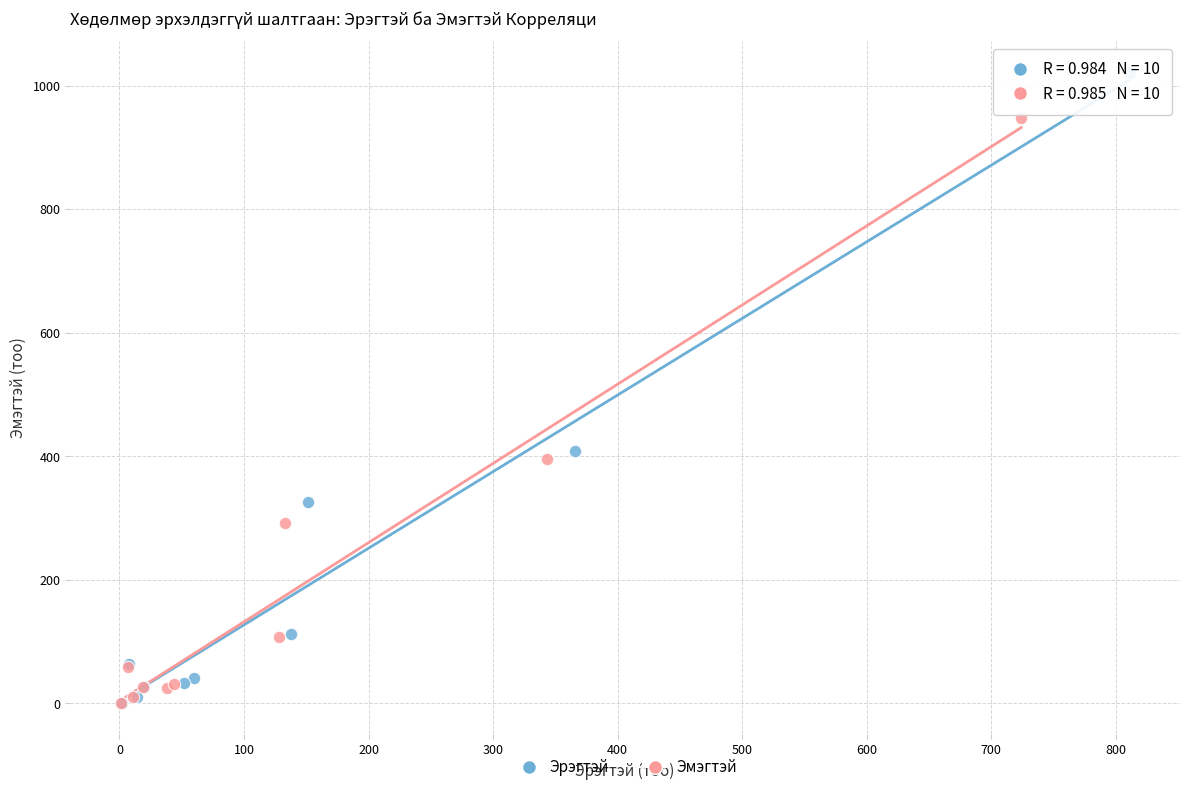

Which series has the widest spread of Y values?

Эрэгтэй